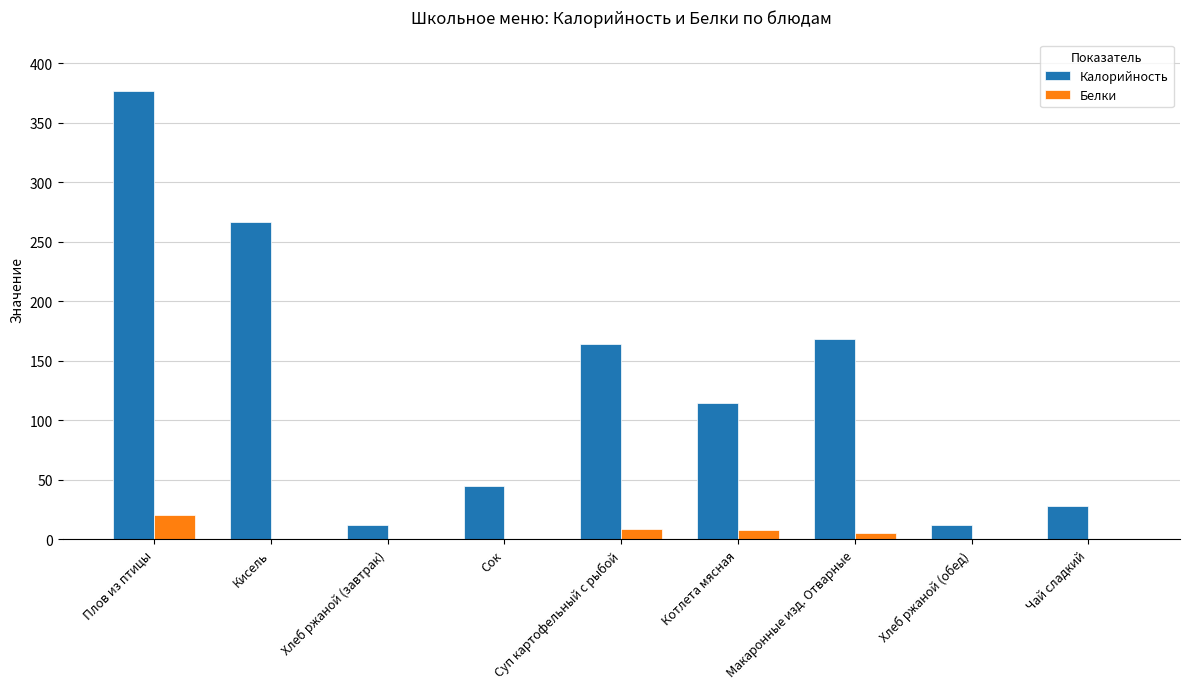

How many categories are shown in the chart?

9